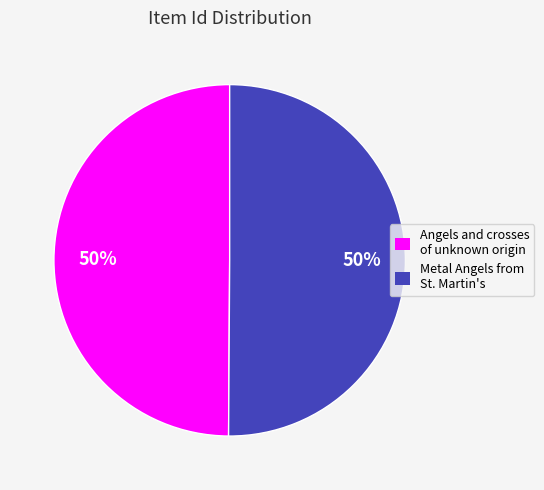

To the nearest percent, what is the average slice percentage?

50%